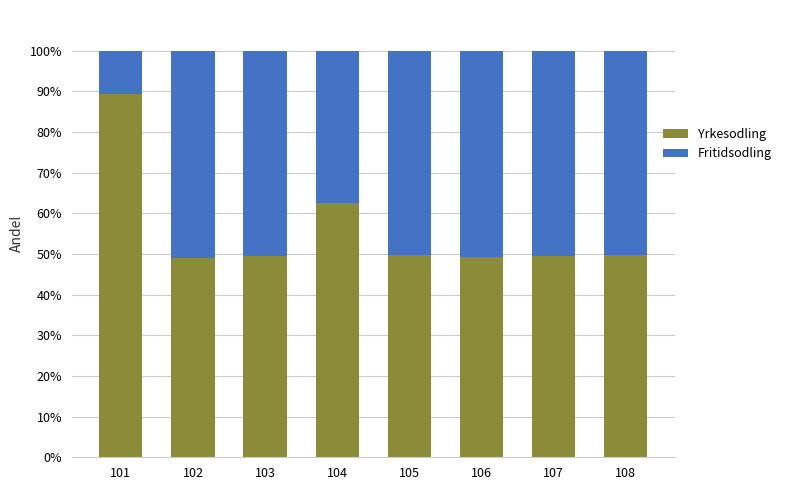

Is it true that Fritidsodling equals 10.8 at 102?

False